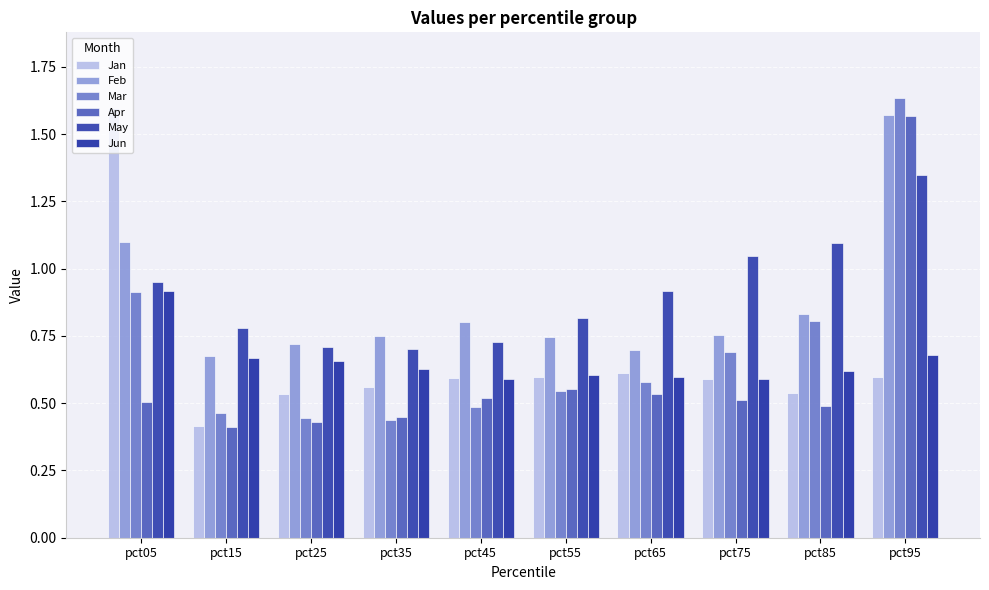

Count the number of data series in this chart.

6